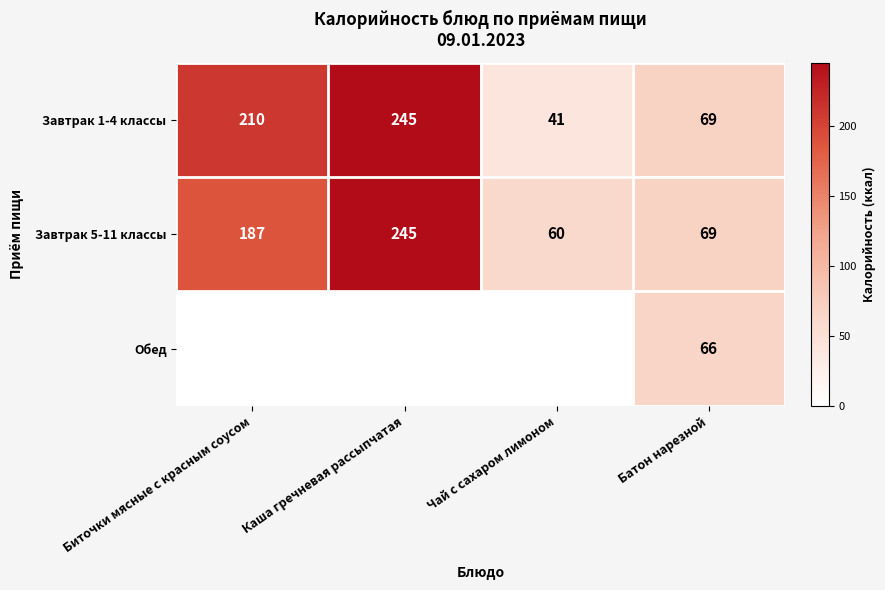

The value of Завтрак 5-11 классы at Биточки мясные с красным соусом is 187. True or false?

True